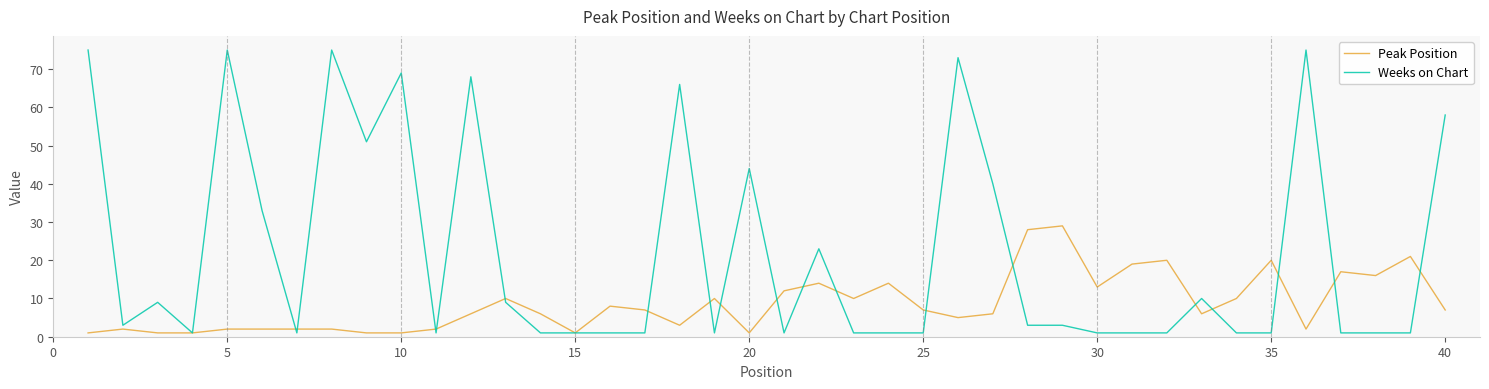

What is the highest value of the Peak Position series?

29